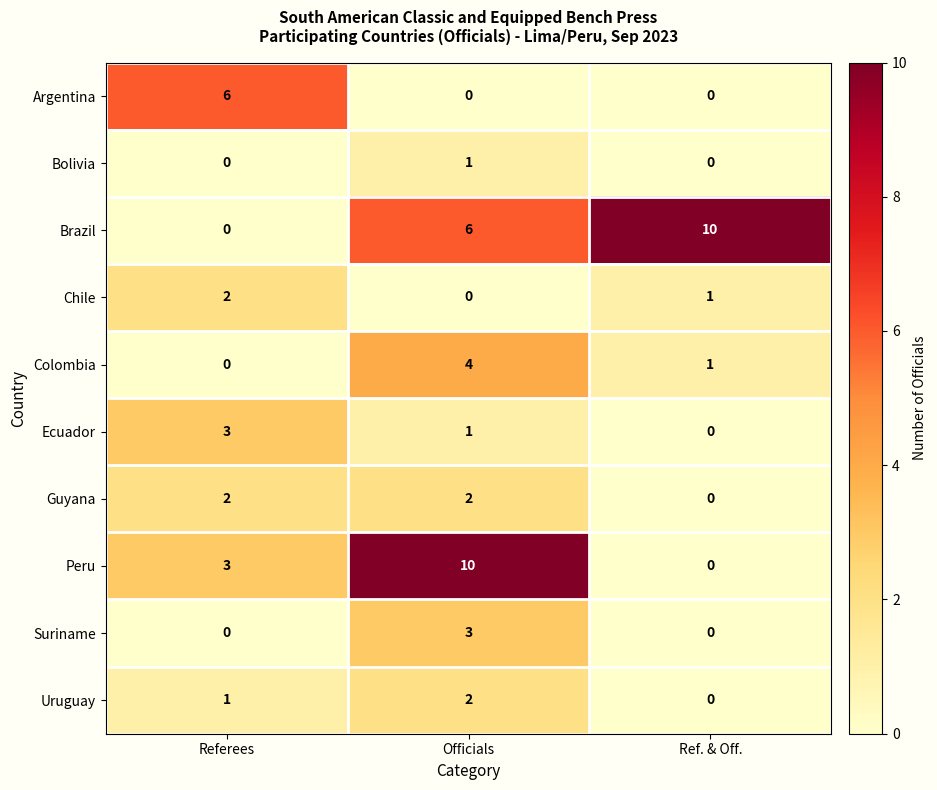

Count the Suriname values in the range 0 to 3.

3